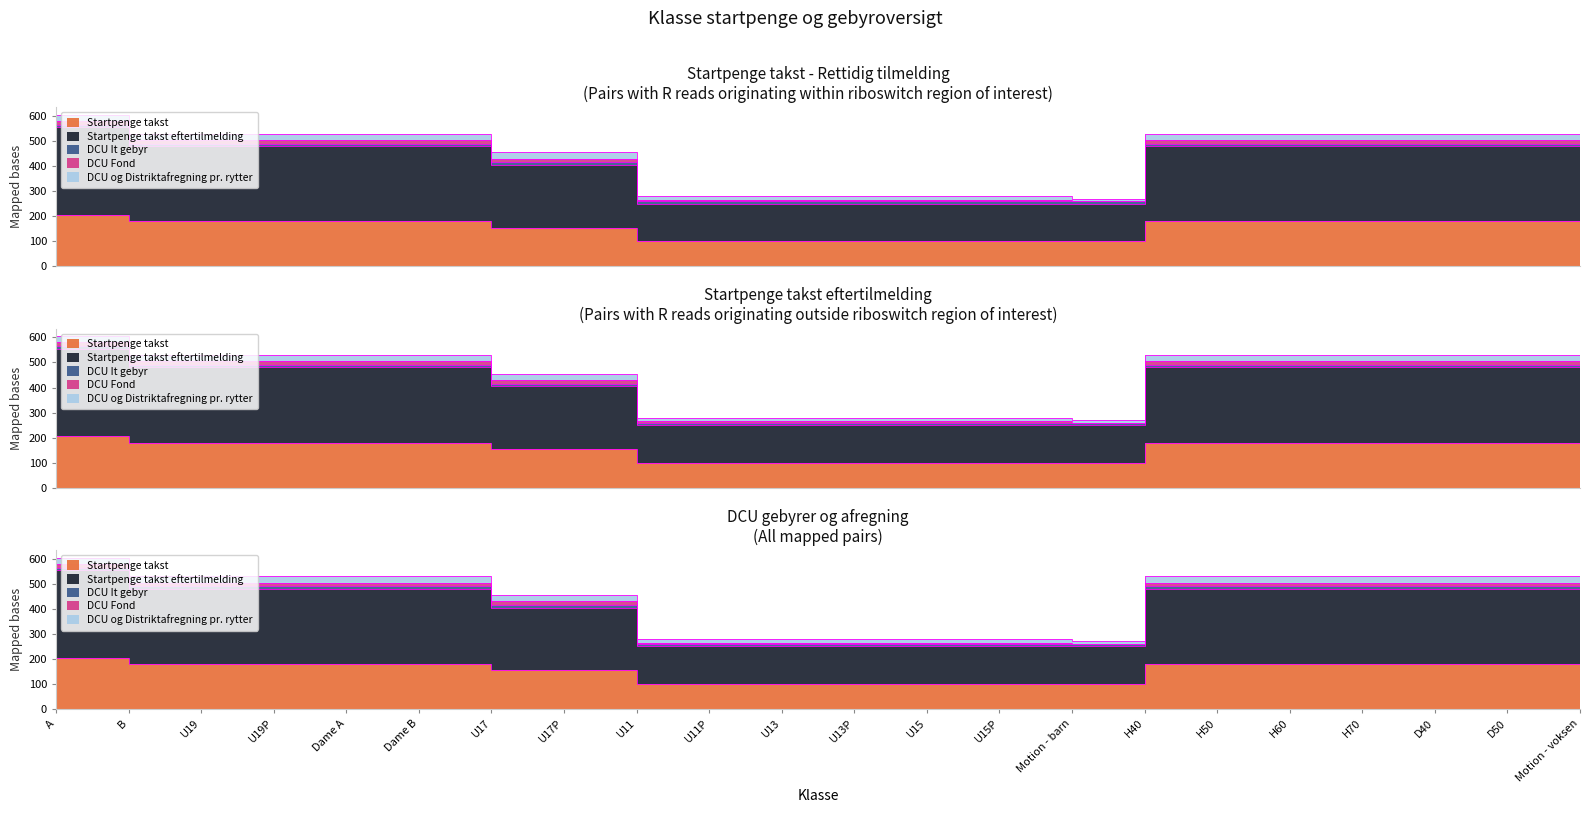

The Startpenge takst eftertilmelding series shows 300 at U19. True or false?

True